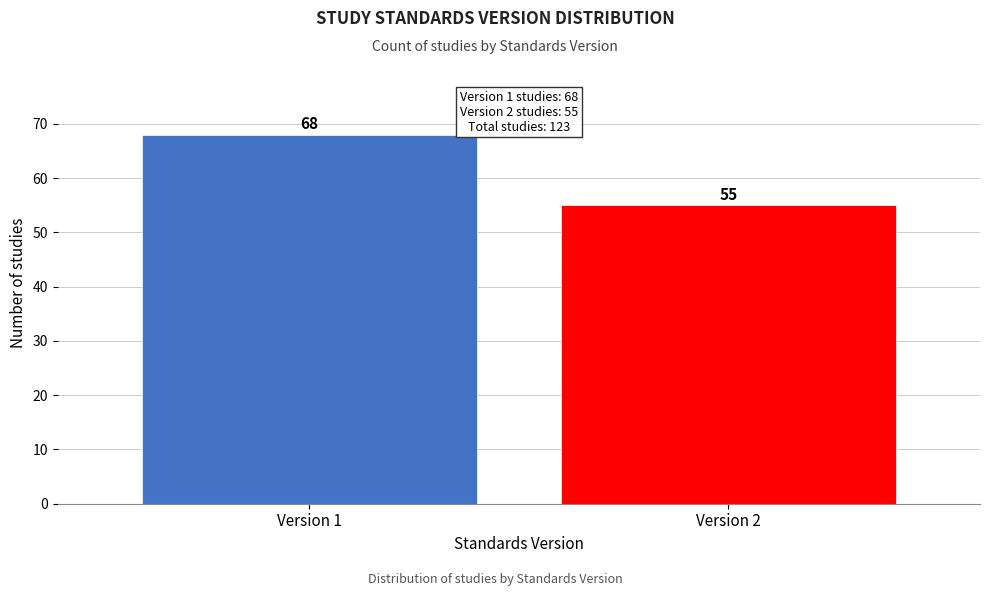

Reading left to right, extract all data points from this chart.

Version 1=68	Version 2=55